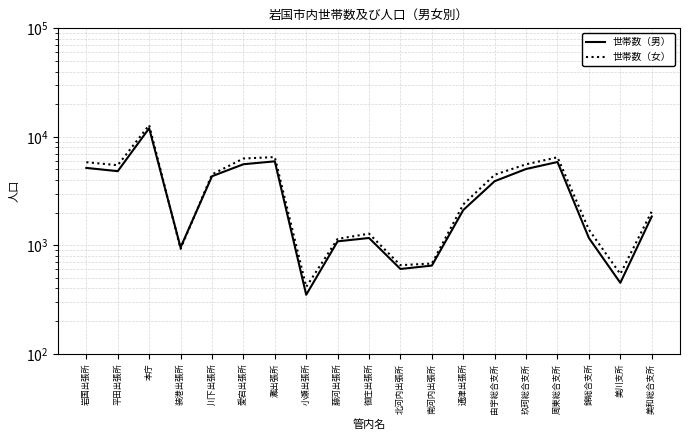

True or false: 世帯数（女） has more than 1 points higher than both neighbors.

True